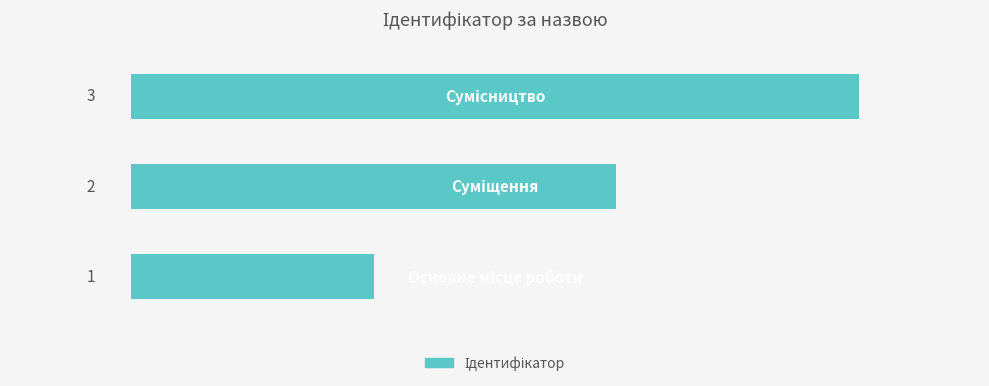

Are the bars horizontal?

Yes